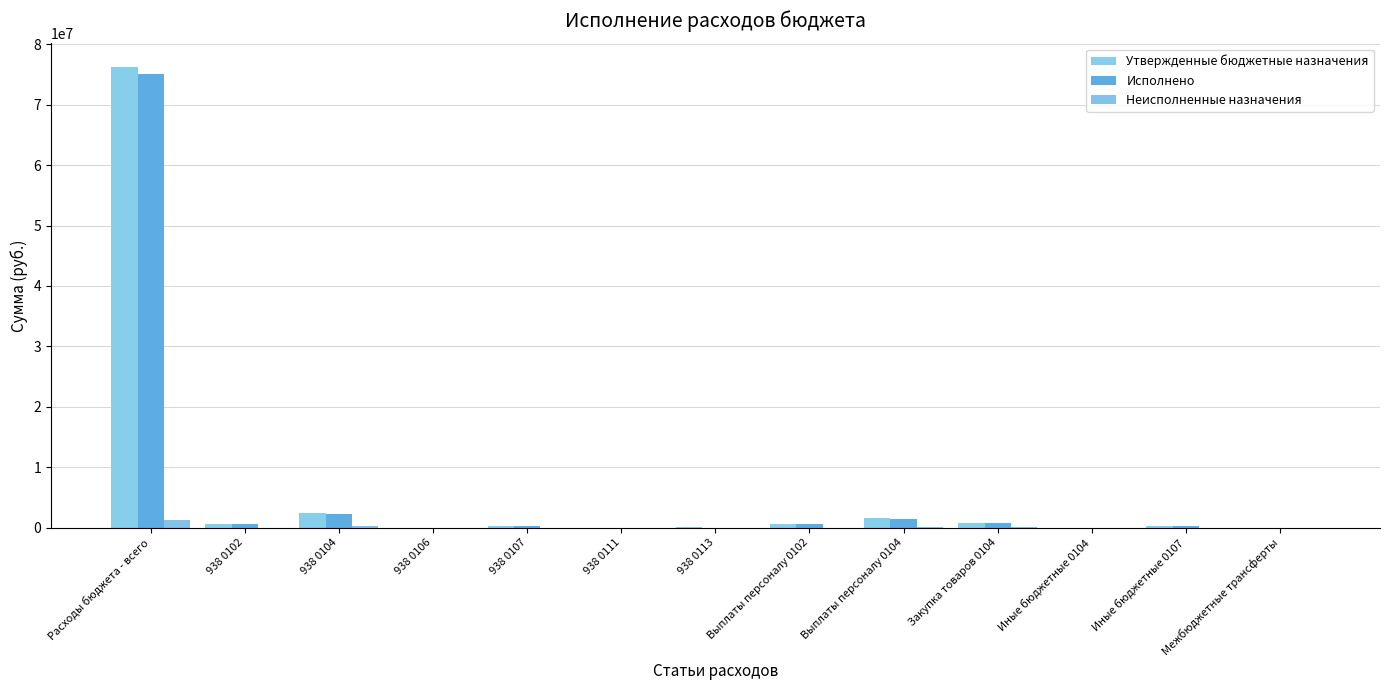

Between Расходы бюджета - всего and 938 0113, which series saw the biggest shift?

Утвержденные бюджетные назначения